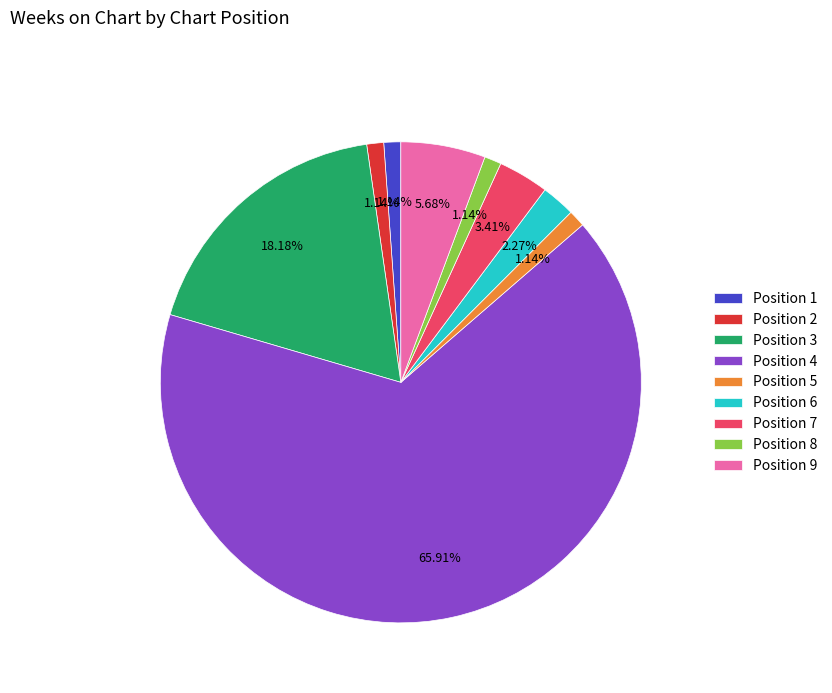

Approximately how many times larger is the value at Position 1 compared to Position 2?

1.0